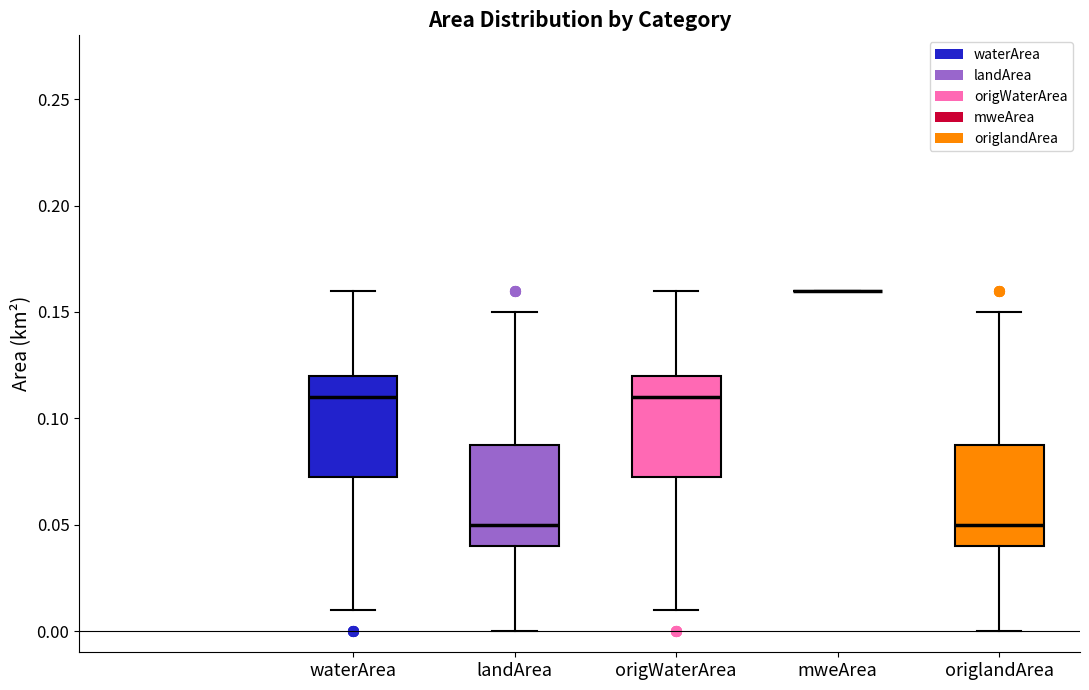

Reading left to right, transcribe this box plot: for each box, give where its median line is, the range the box spans, and where its two whiskers end, as read against the y-axis. The values are not printed on the chart, so give them approximately, as read against the axis.

waterArea: median 0.110, box 0.075 to 0.120, whiskers 0.010 to 0.160
landArea: median 0.050, box 0.040 to 0.090, whiskers 0.000 to 0.150
origWaterArea: median 0.110, box 0.075 to 0.120, whiskers 0.010 to 0.160
mweArea: box collapsed to a line at 0.160, whiskers 0.160 to 0.160
origlandArea: median 0.050, box 0.040 to 0.090, whiskers 0.000 to 0.150